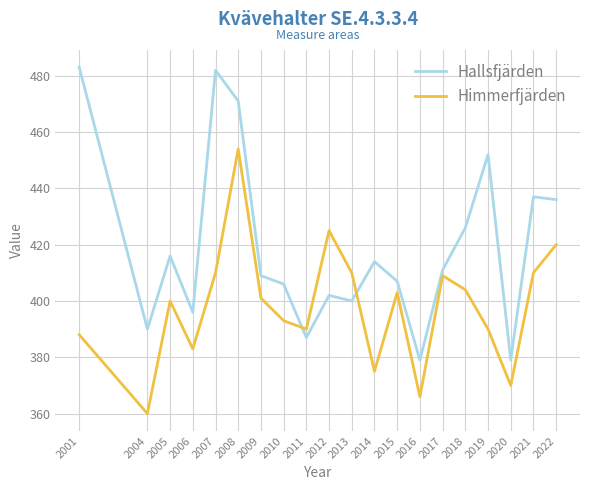

The value of Hallsfjärden at 2021 is 437. True or false?

True